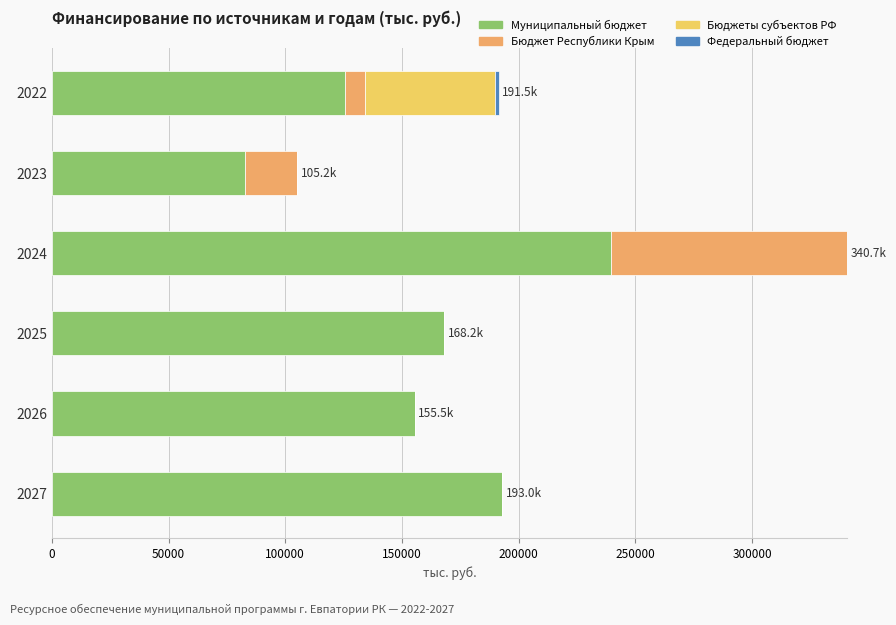

What is the total value across all series at 2026?

155477.2